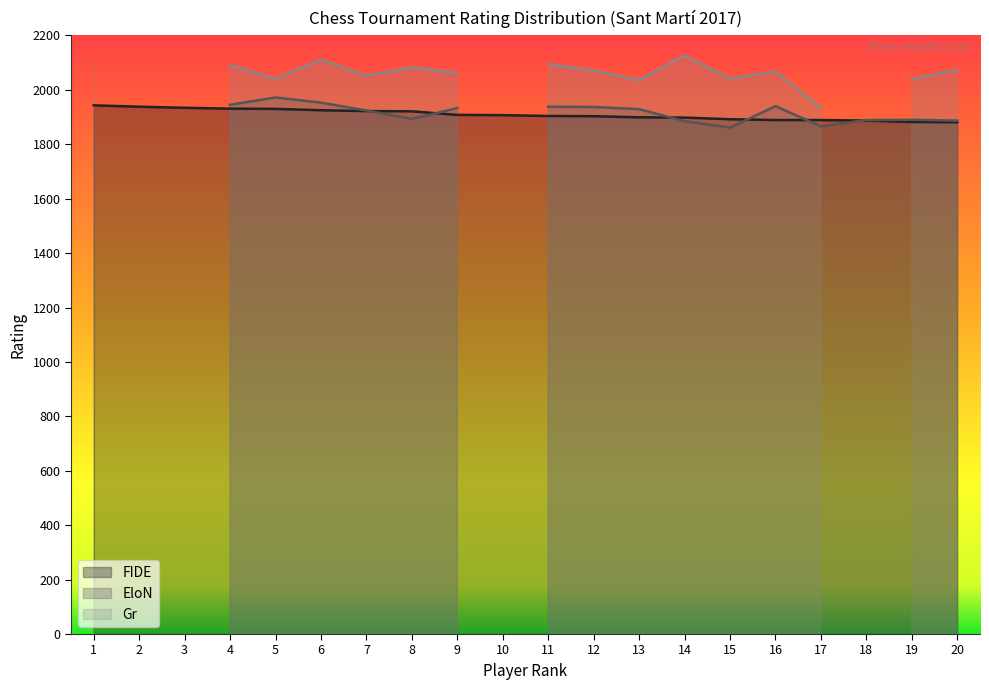

The value of FIDE at 18 is 1887. True or false?

True